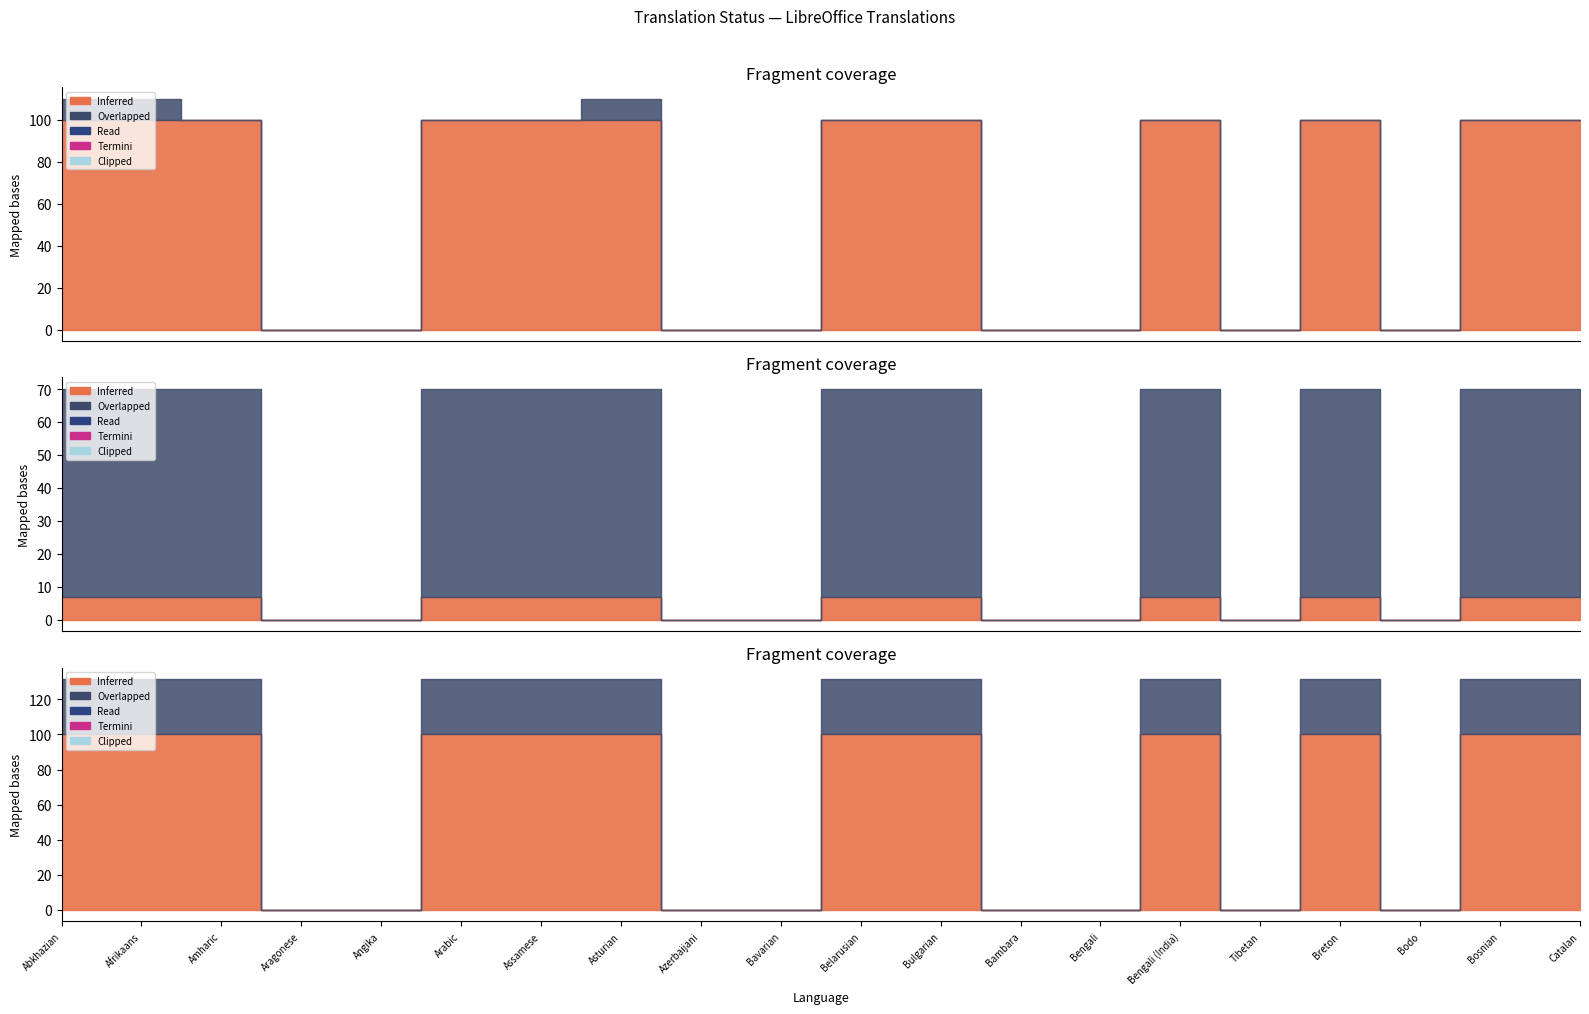

True or false: translated and recent_changes cross at least once.

False